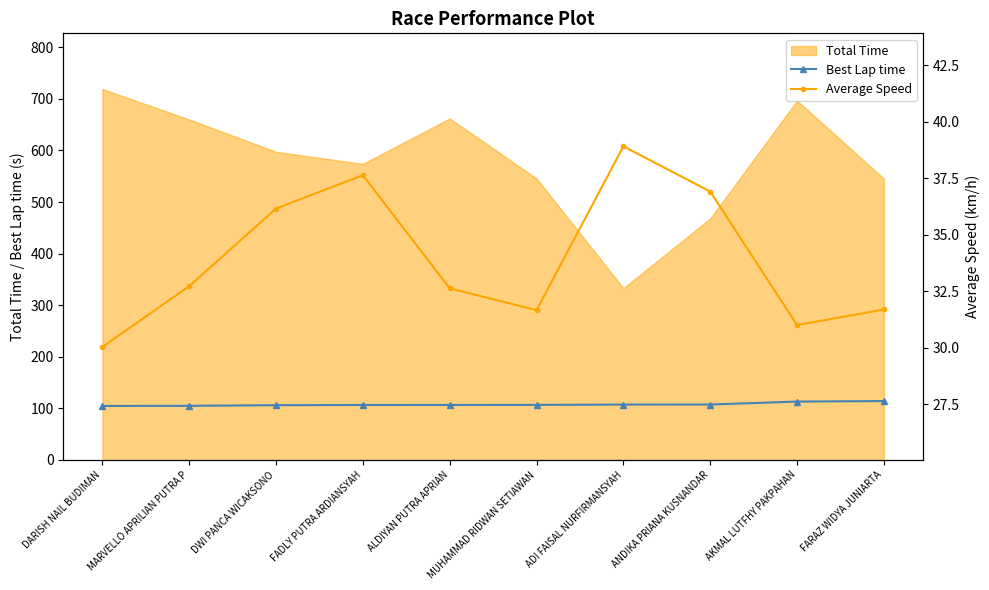

Where does the Average Speed series first go above 32?

MARVELLO APRILIAN PUTRA P